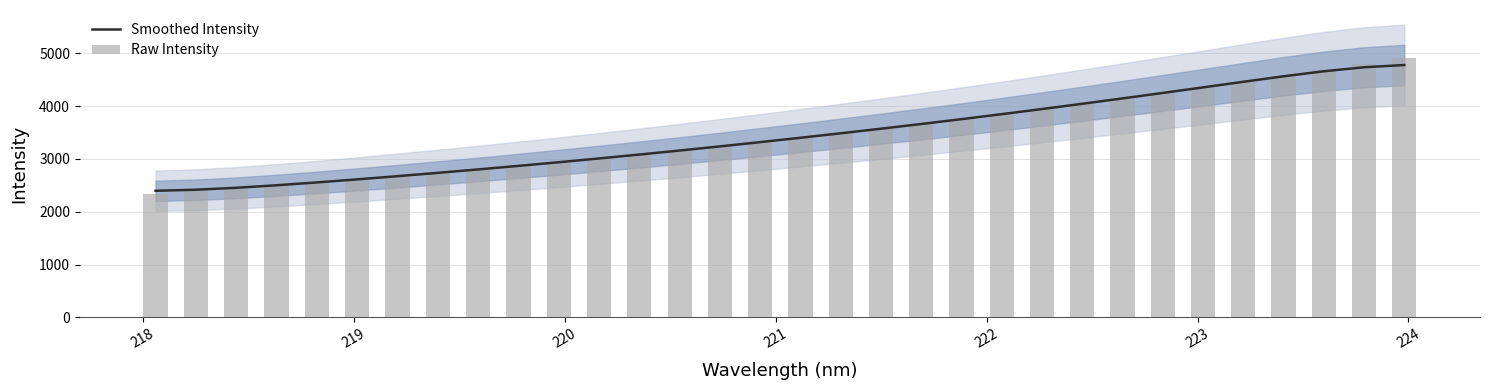

Rank the series by their maximum value, from highest to lowest.

Raw Intensity, Smoothed Intensity